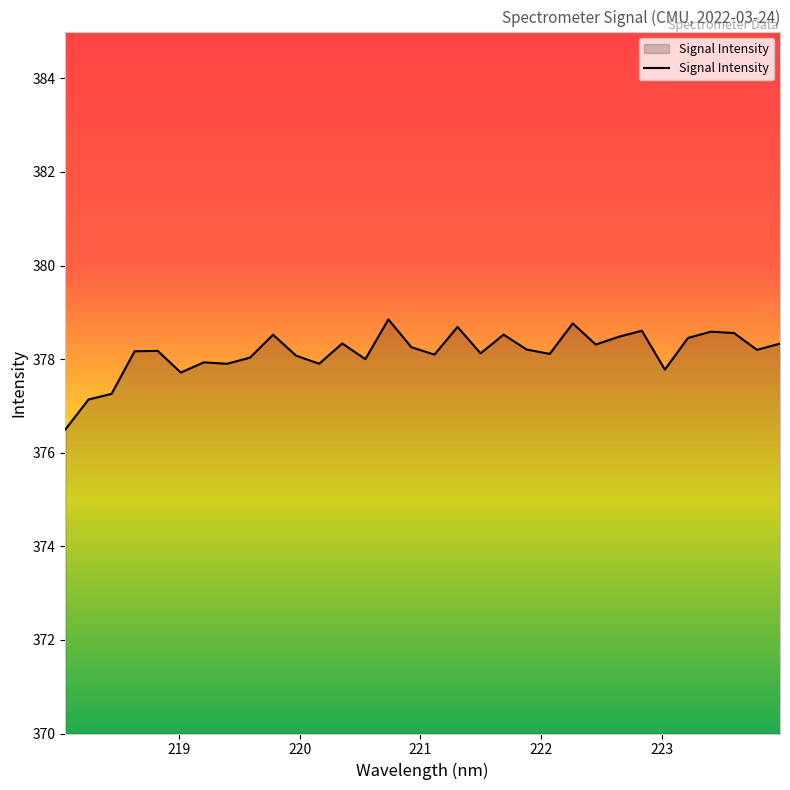

What is the maximum value shown in the chart?

378.8